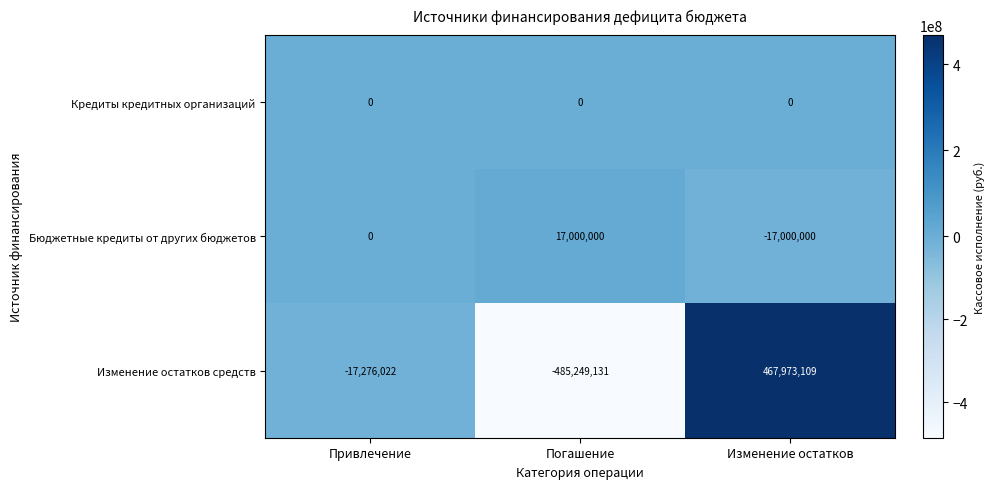

True or false: Бюджетные кредиты от других бюджетов has a value of -21216715 at Привлечение.

False